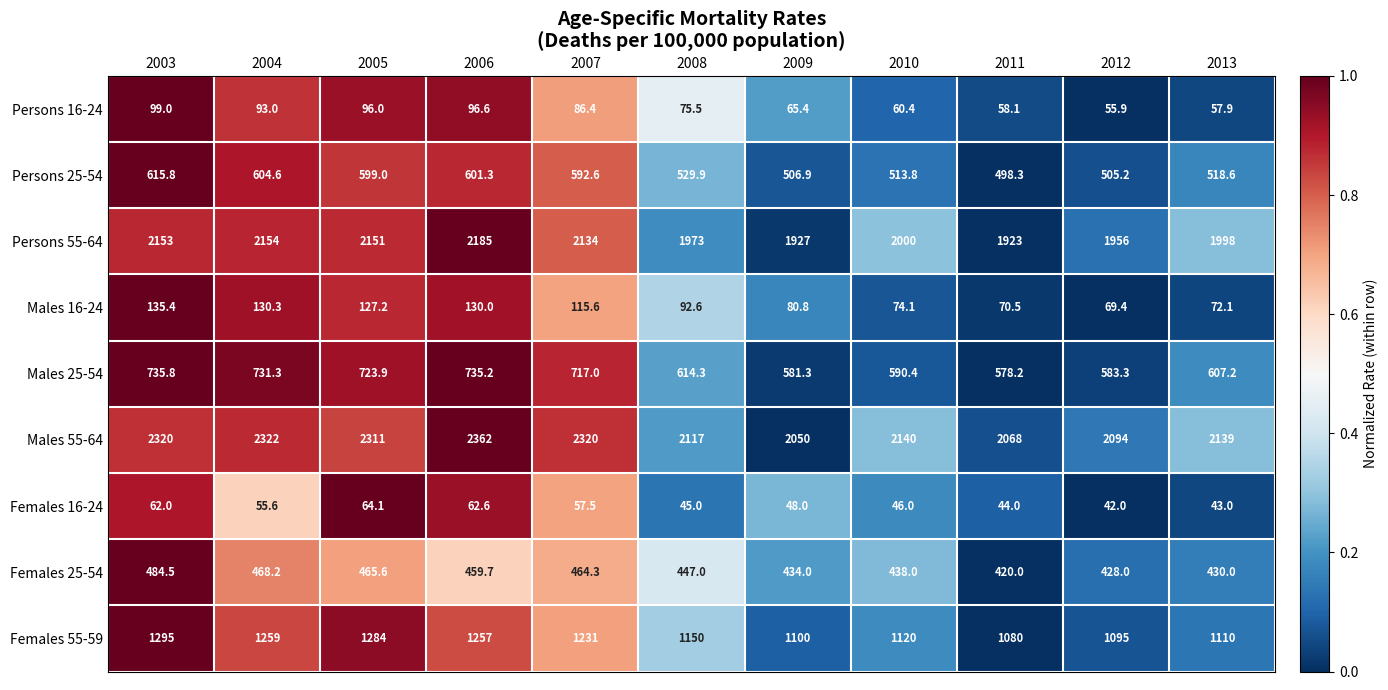

What is the greatest value displayed?

2362.0